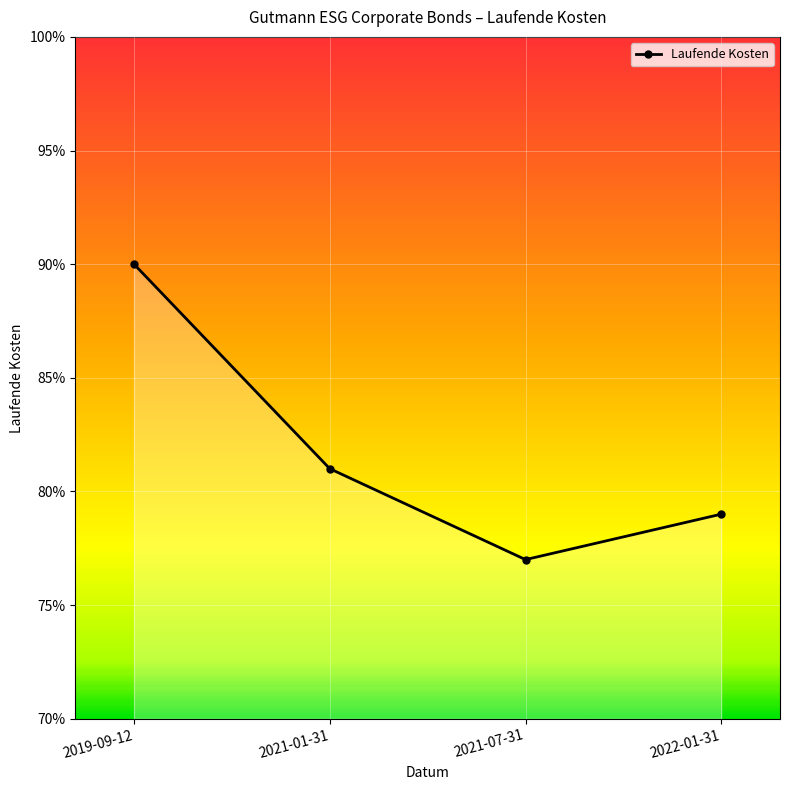

Rank the categories by value from highest to lowest.

2019-09-12, 2021-01-31, 2022-01-31, 2021-07-31